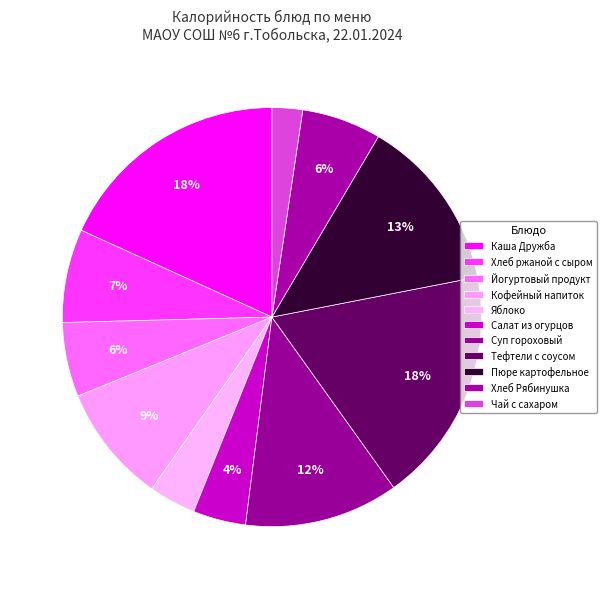

How many segments does this pie chart have?

11